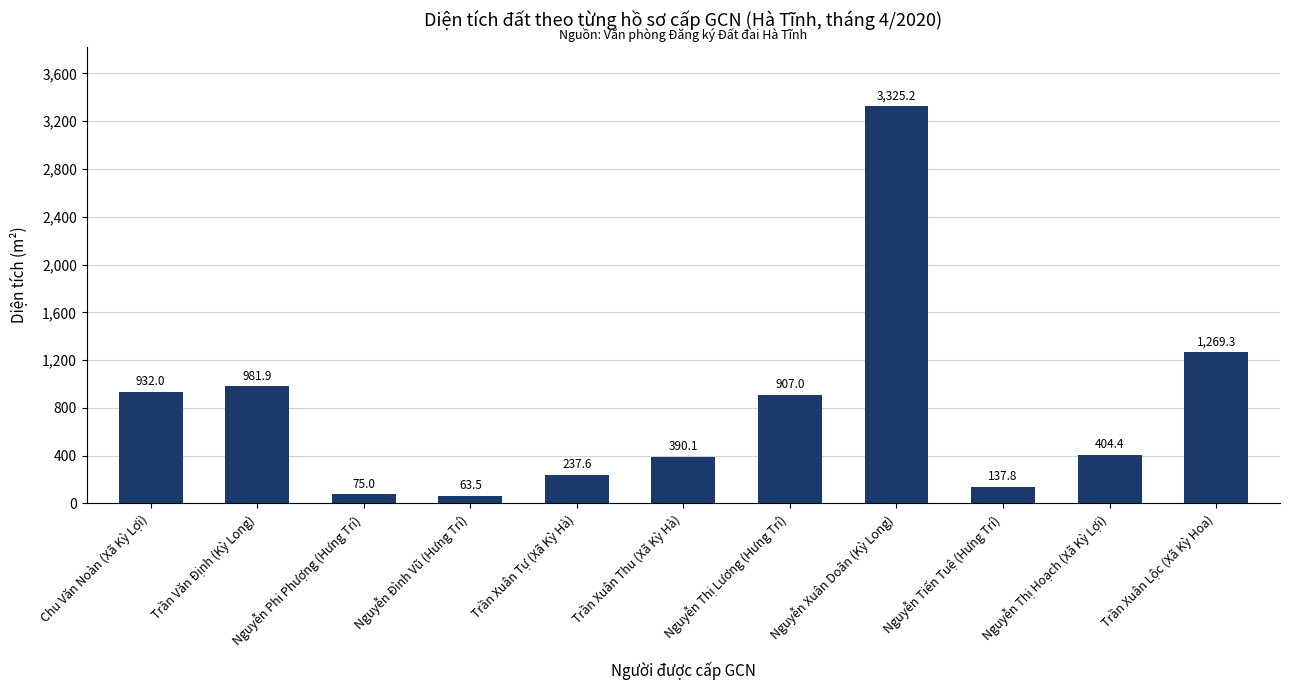

What position from the right is Nguyễn Xuân Doãn (Kỳ Long)?

4